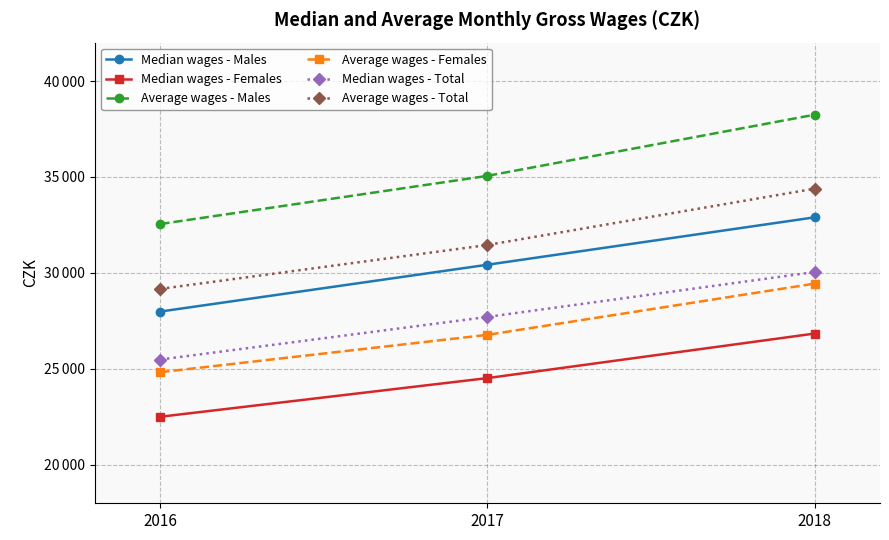

List the labels in order of Median wages - Males value, largest first.

2018, 2017, 2016